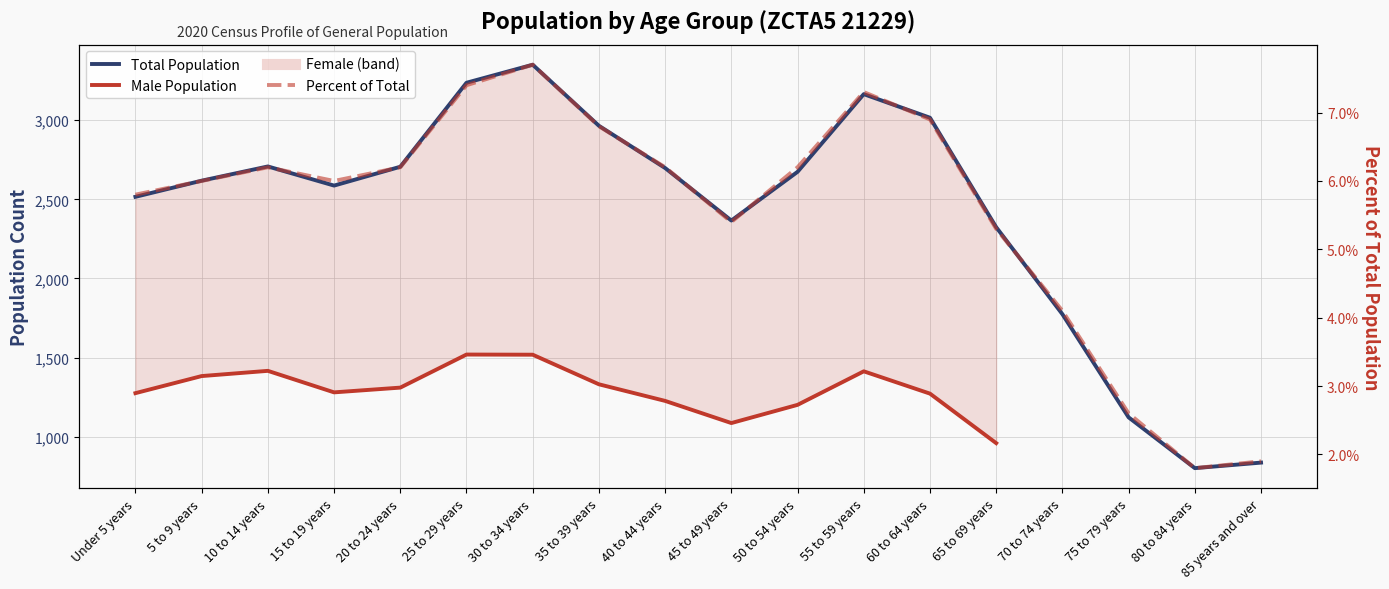

How many lines are shown in the chart?

3